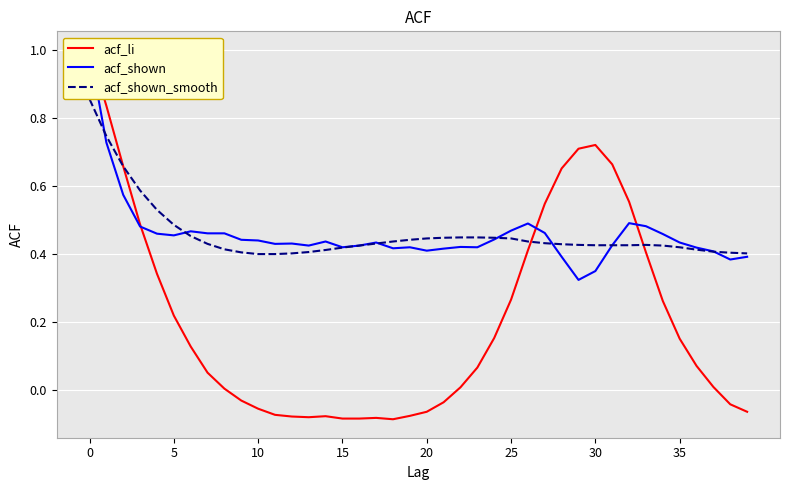

How many values in the acf_li series are below 0?

15